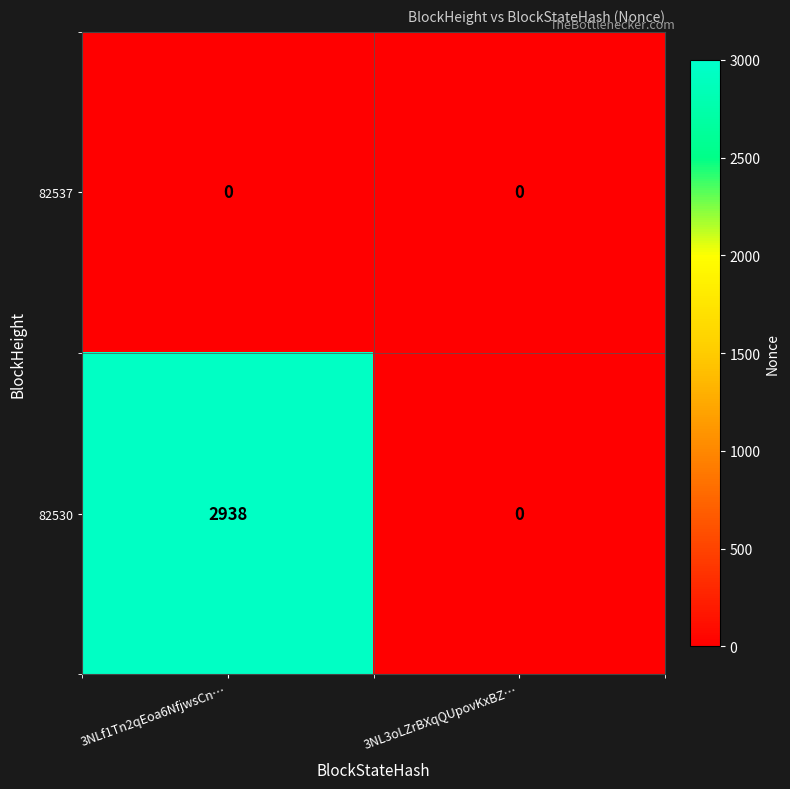

What is the difference between the maximum and minimum values in the 82530 series?

2938